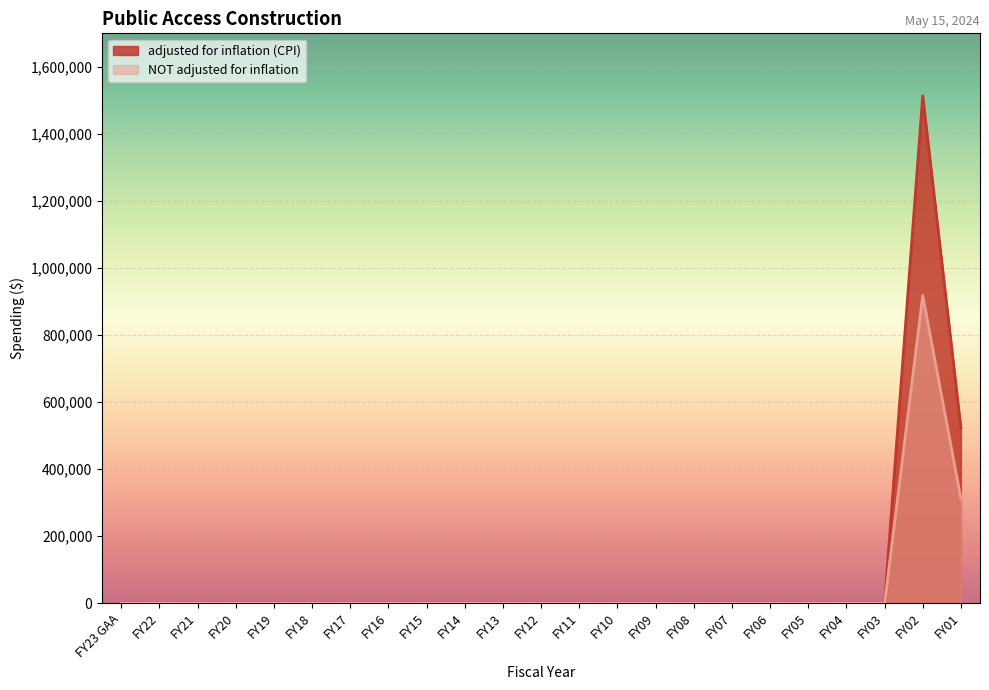

At how many categories does at least one series exceed 1479637?

1